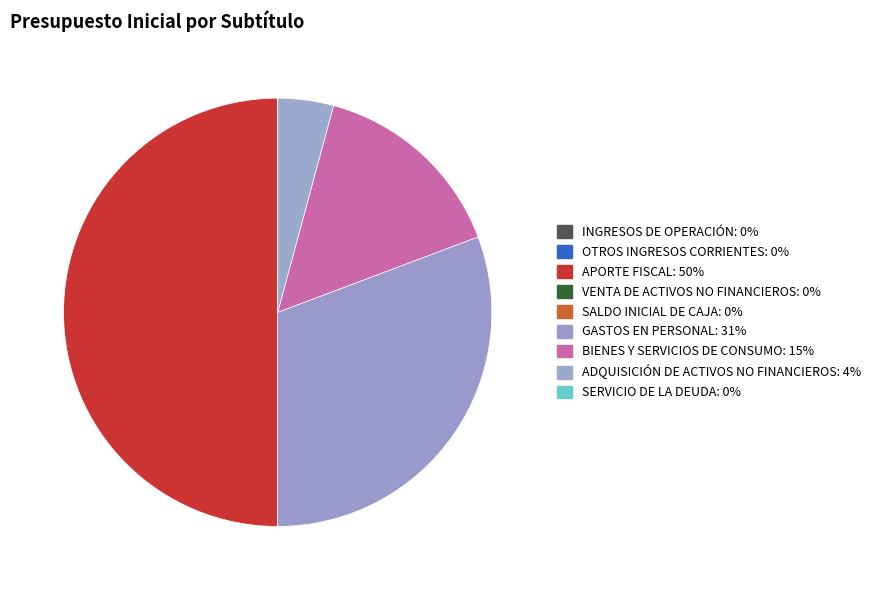

What percentage is the GASTOS EN PERSONAL slice, to the nearest percent?

31%